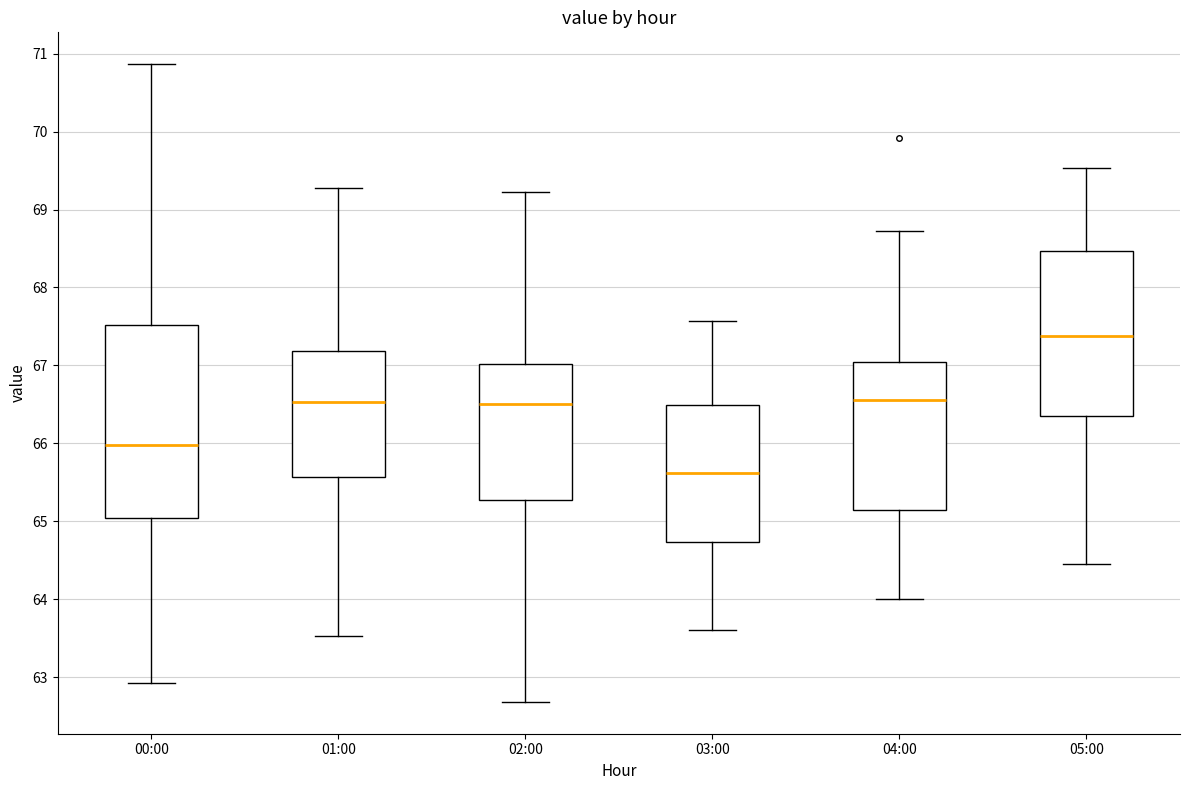

Which box's median line is the highest?

05:00